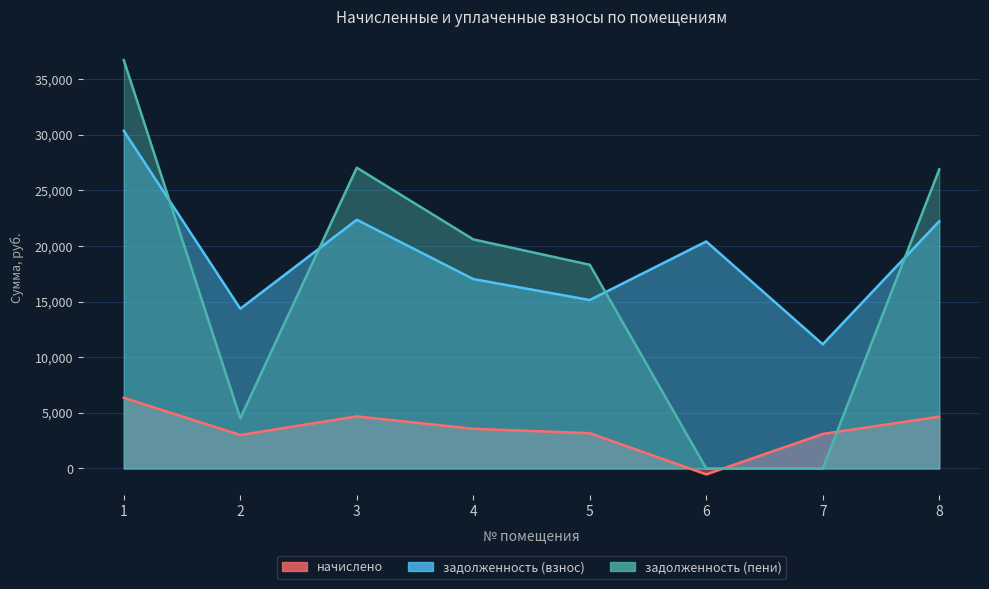

Where does the начислено series first go above 3565?

1